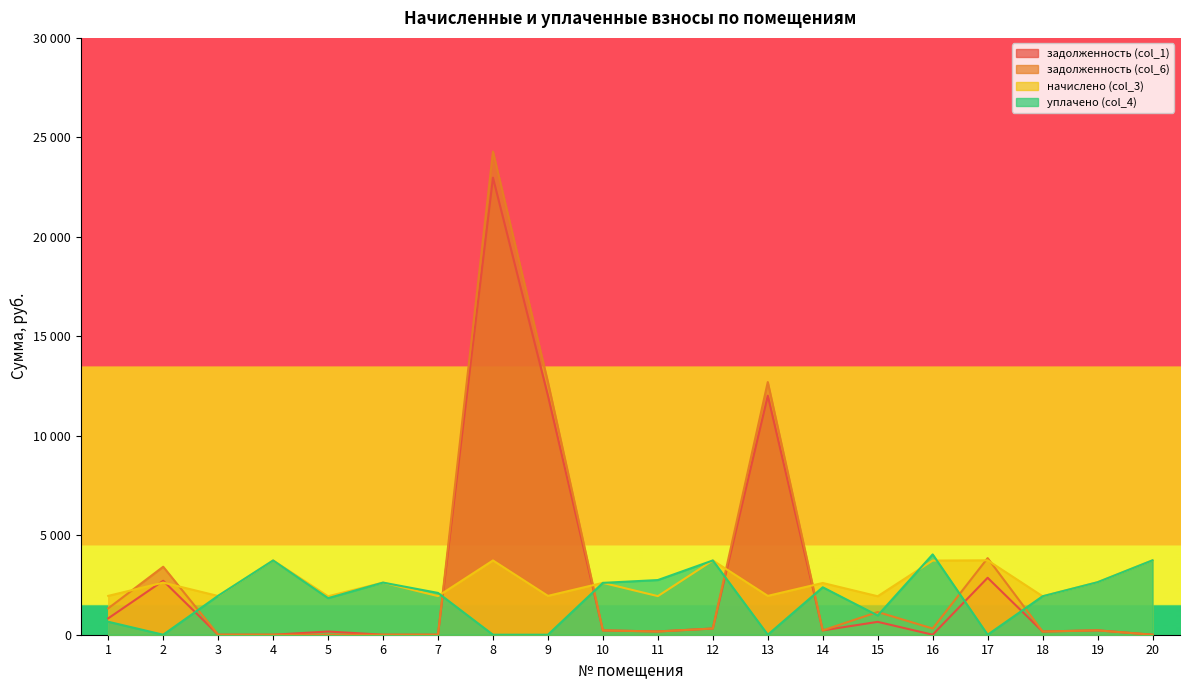

True or false: задолженность (col_1) has more than 1 points higher than both neighbors.

True